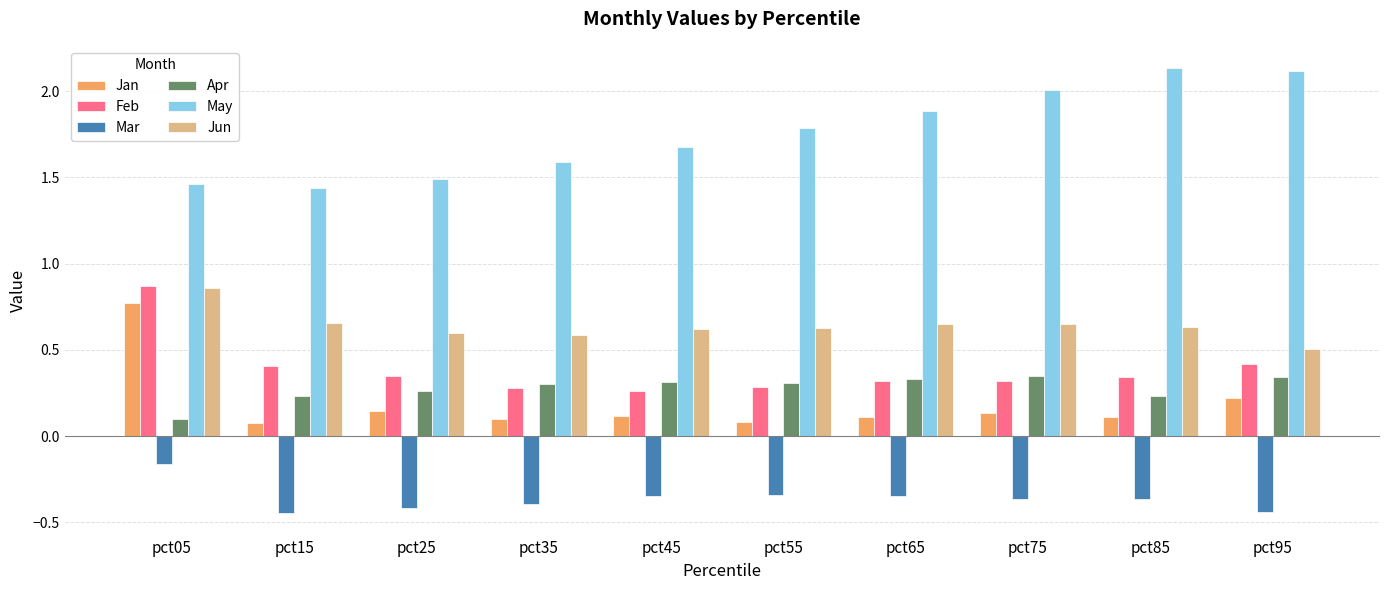

How many groups of bars are there?

10